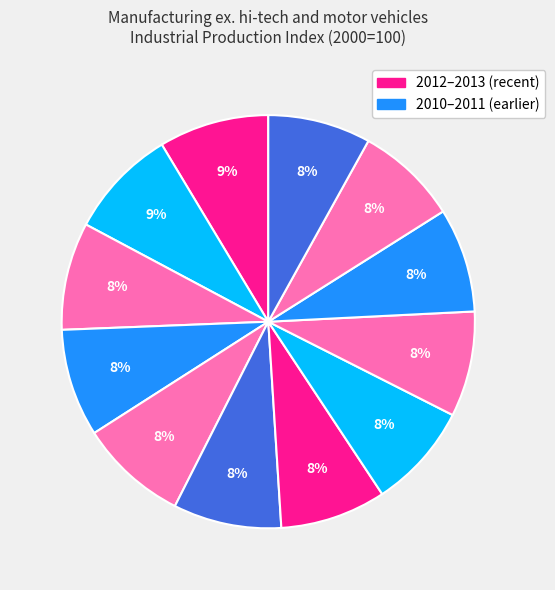

To the nearest percent, what is the average slice percentage?

8%